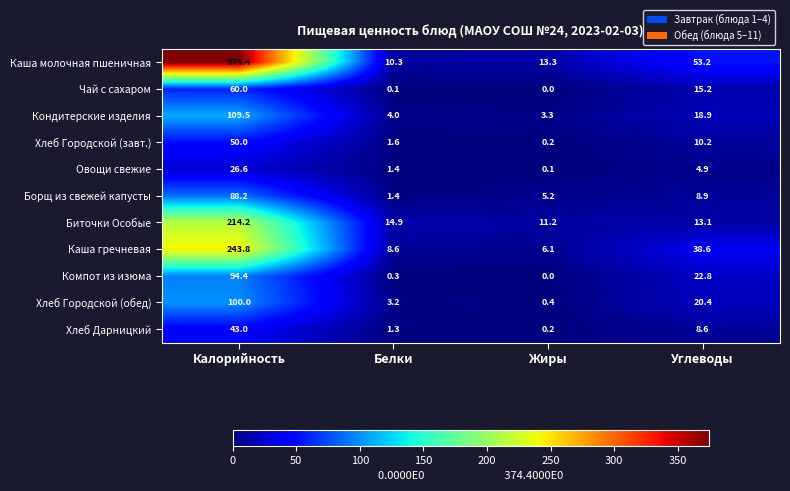

At which category does the chart reach its peak across all series?

Калорийность